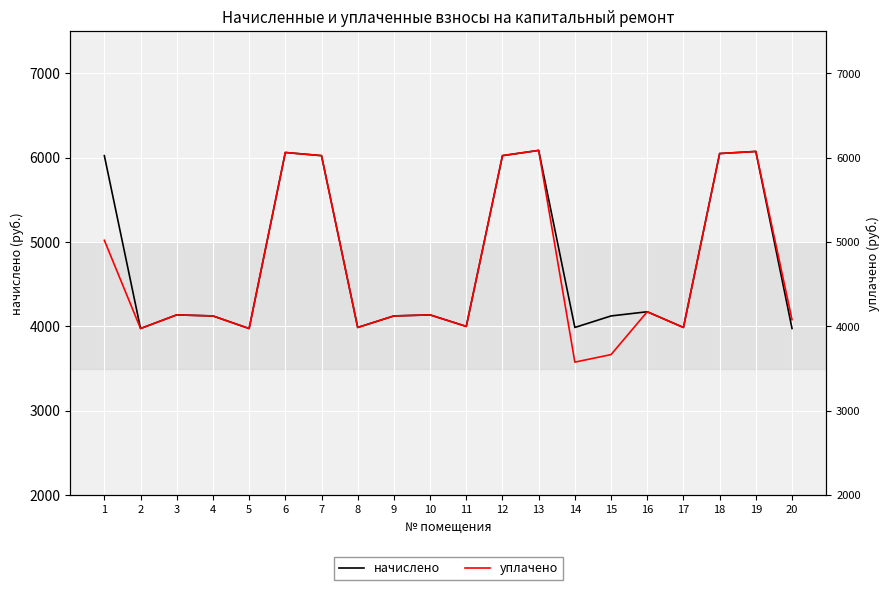

Does the chart display data point markers on the line(s)?

No